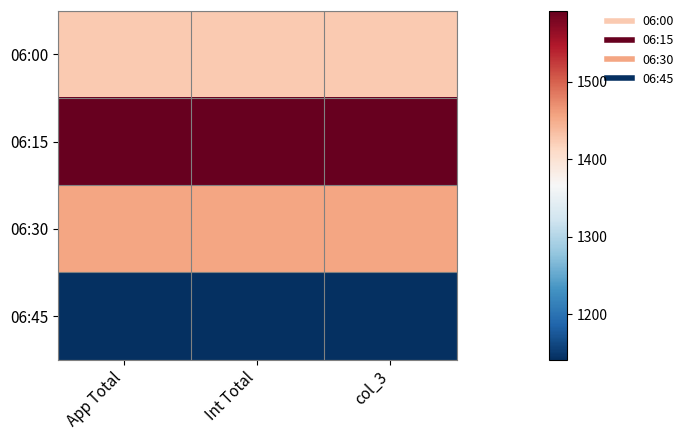

Reading right to left, transcribe all the data shown in this chart.

06:00: col_3=1426	Int Total=1426	App Total=1426
06:15: col_3=1592	Int Total=1592	App Total=1592
06:30: col_3=1455	Int Total=1455	App Total=1455
06:45: col_3=1141	Int Total=1141	App Total=1141